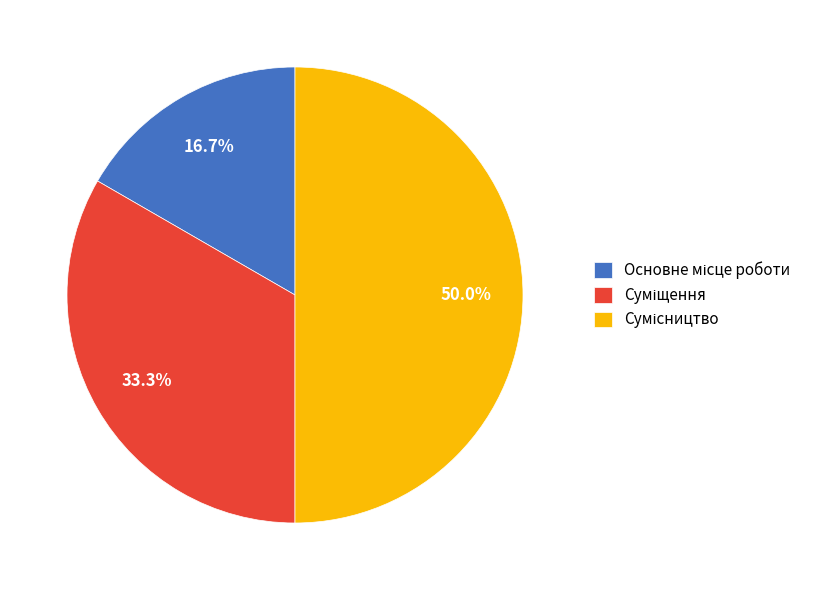

How many slices are in this pie chart?

3